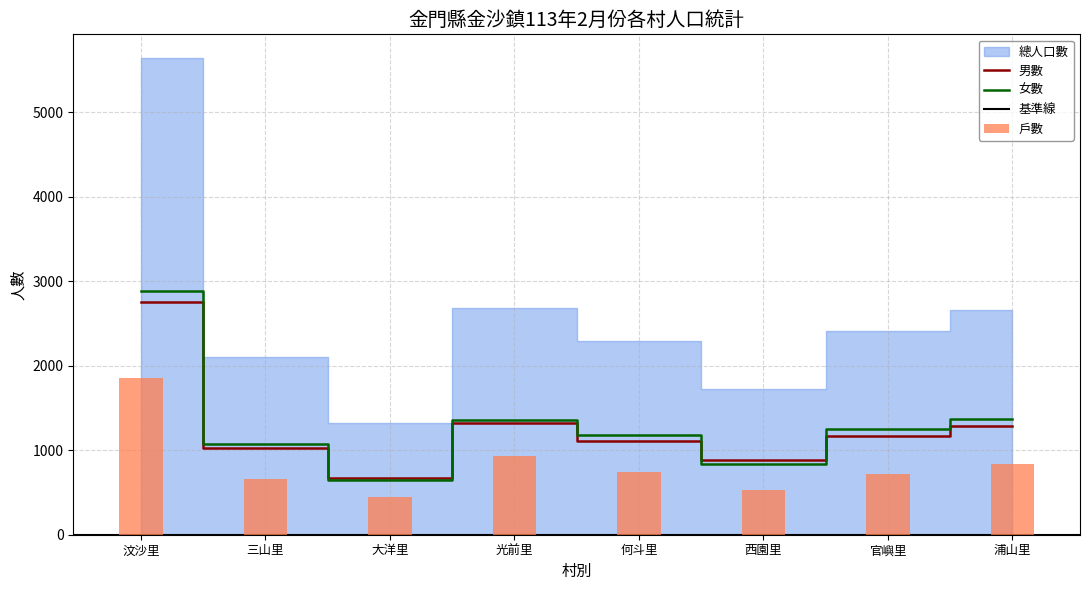

Which label corresponds to the smallest value in the chart?

大洋里